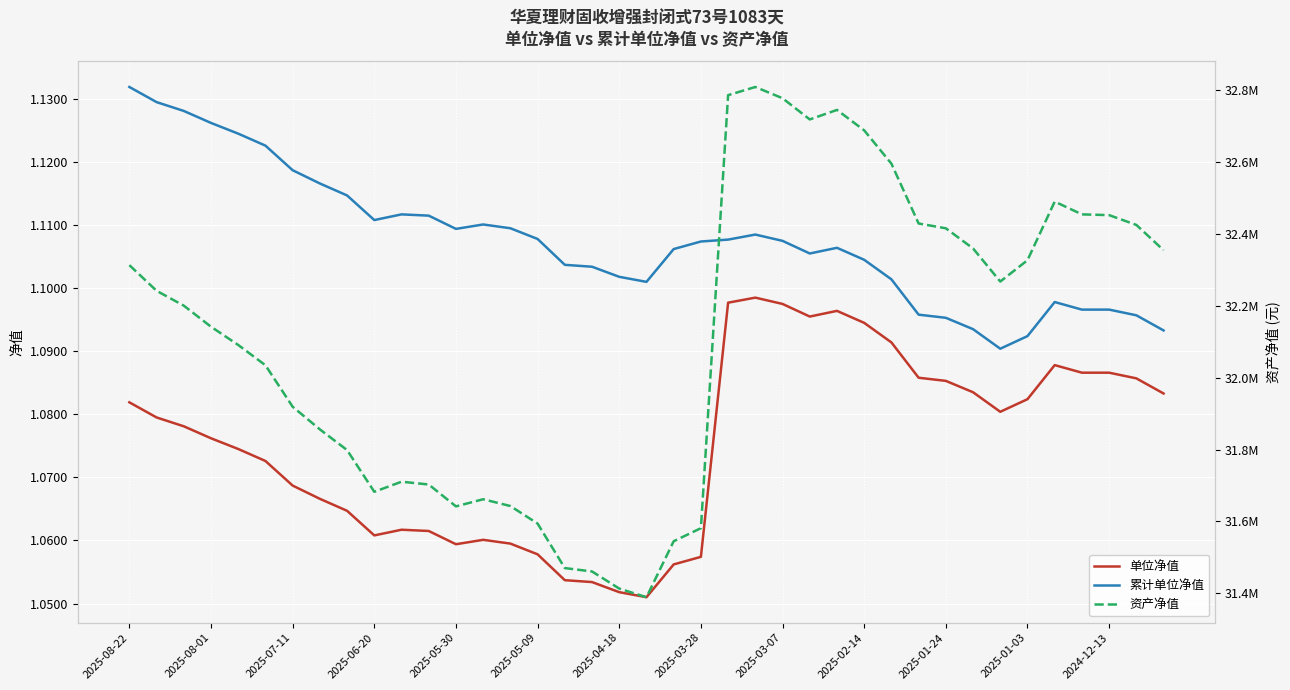

At 37, list the series in order from largest to smallest.

资产净值, 累计单位净值, 单位净值